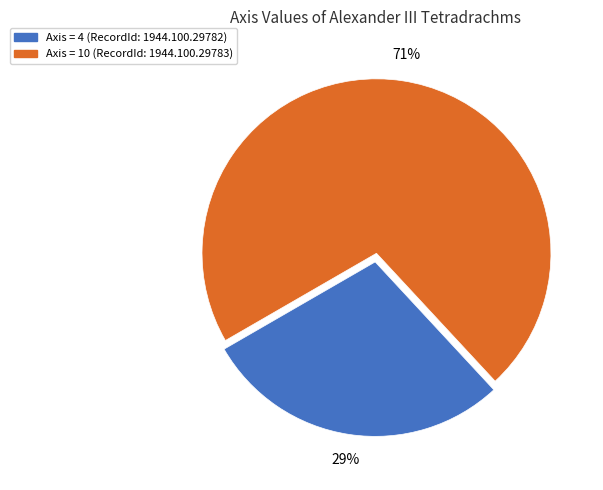

Count the number of slices in the pie.

2